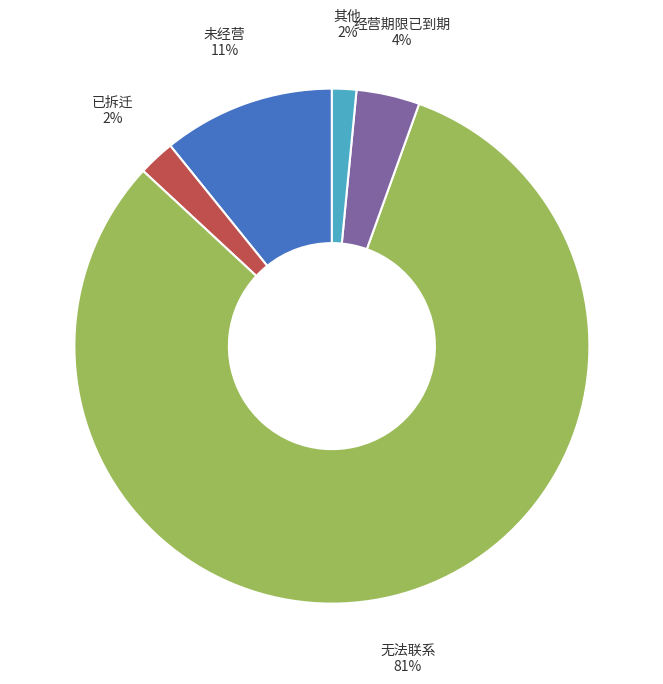

How many segments does this pie chart have?

5